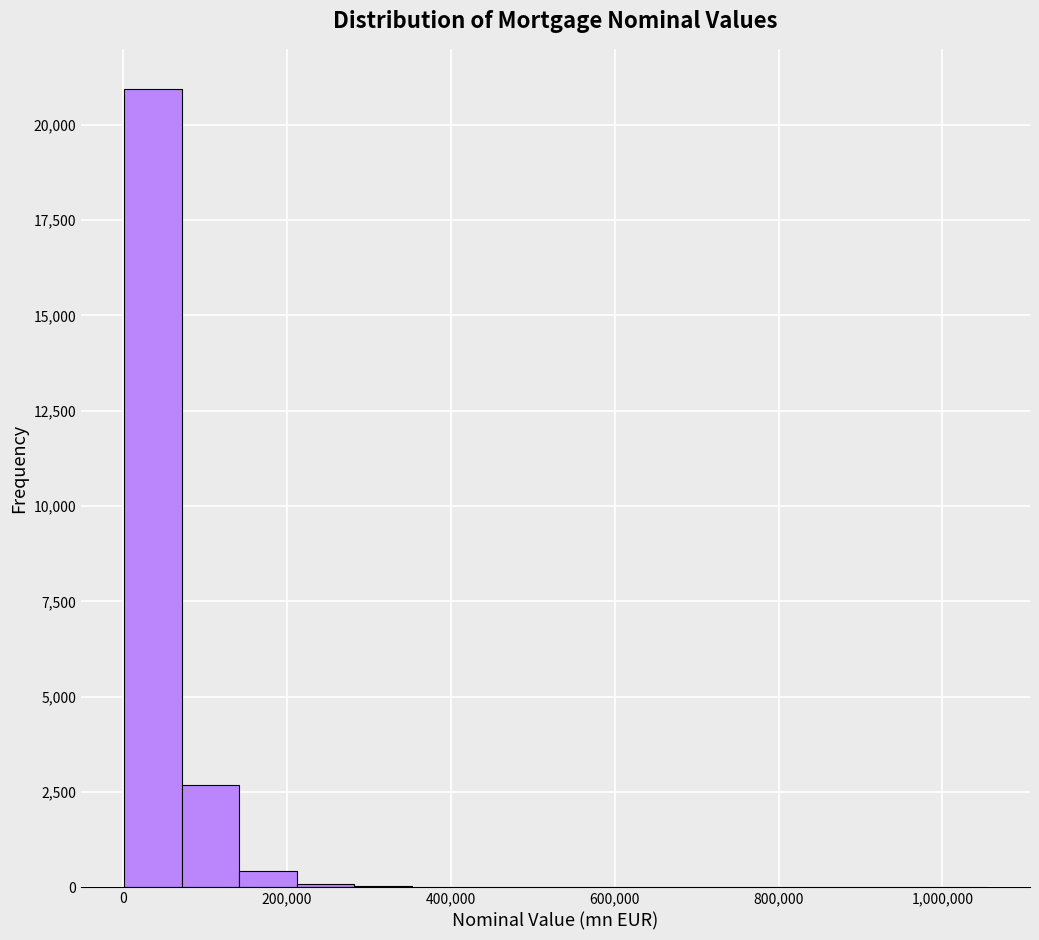

Read against the x-axis, roughly where is the centre of the tallest bar?

40000